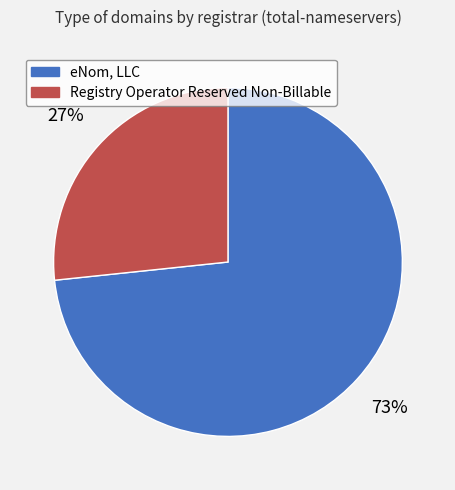

To the nearest percent, what is the average slice percentage?

50%